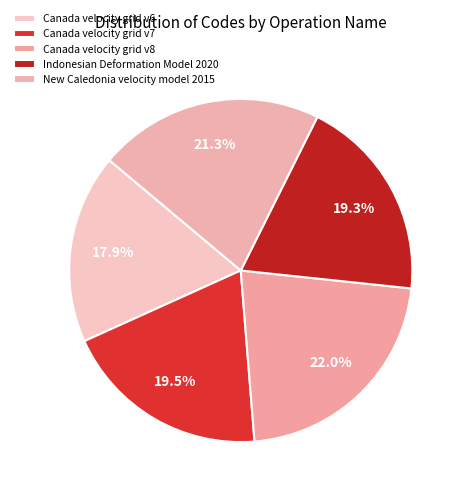

Is there any slice that represents more than half of the pie?

No